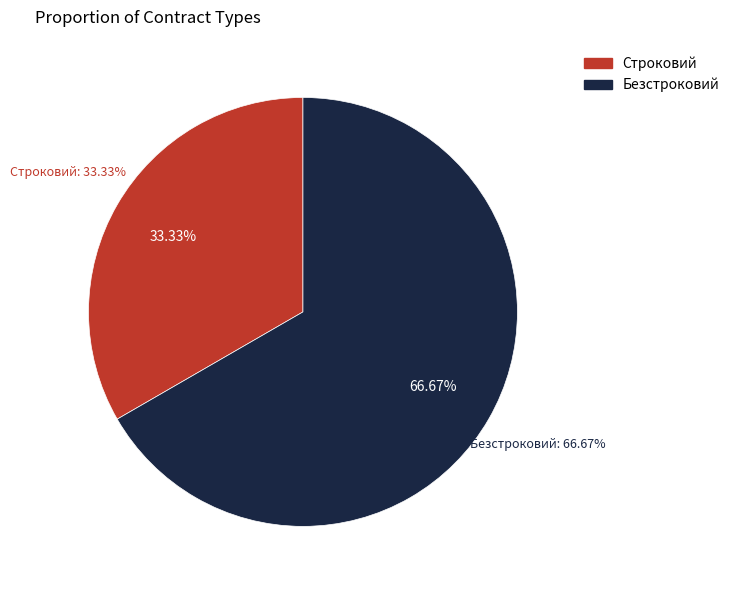

To the nearest percent, what is the difference between the Безстроковий and Строковий slice percentages?

33%